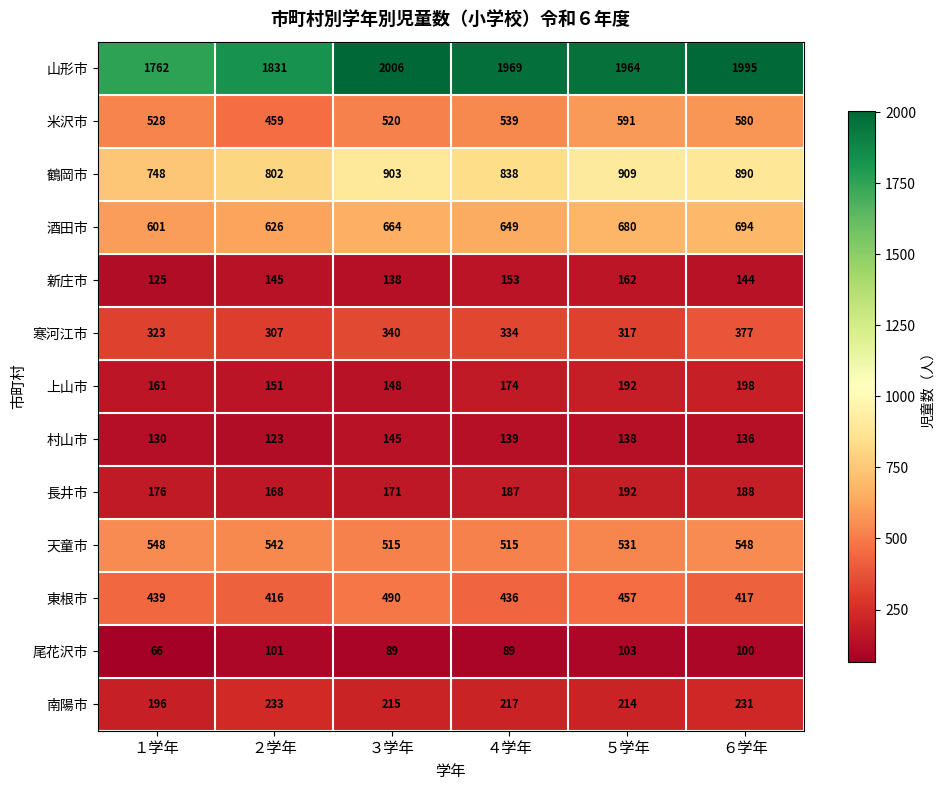

At which label does 天童市 first exceed 542?

１学年